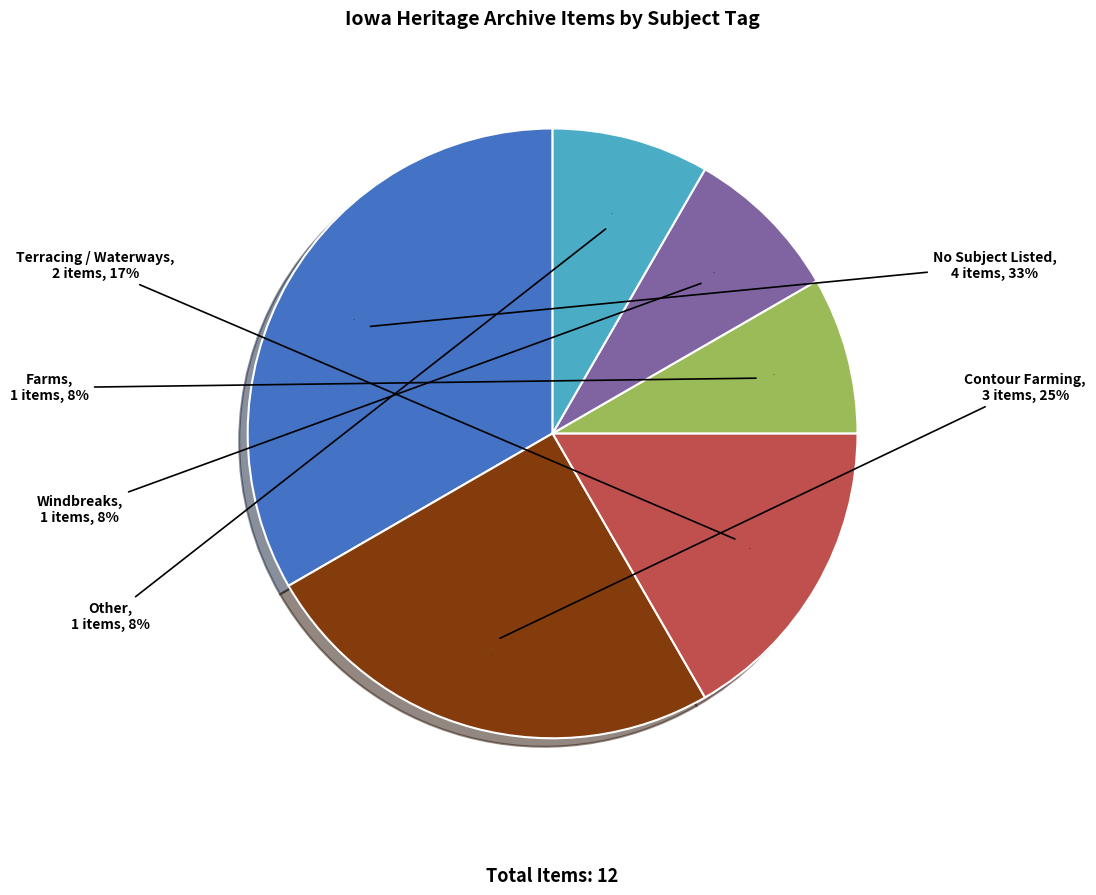

Which slice is the smallest?

still image (Farms)